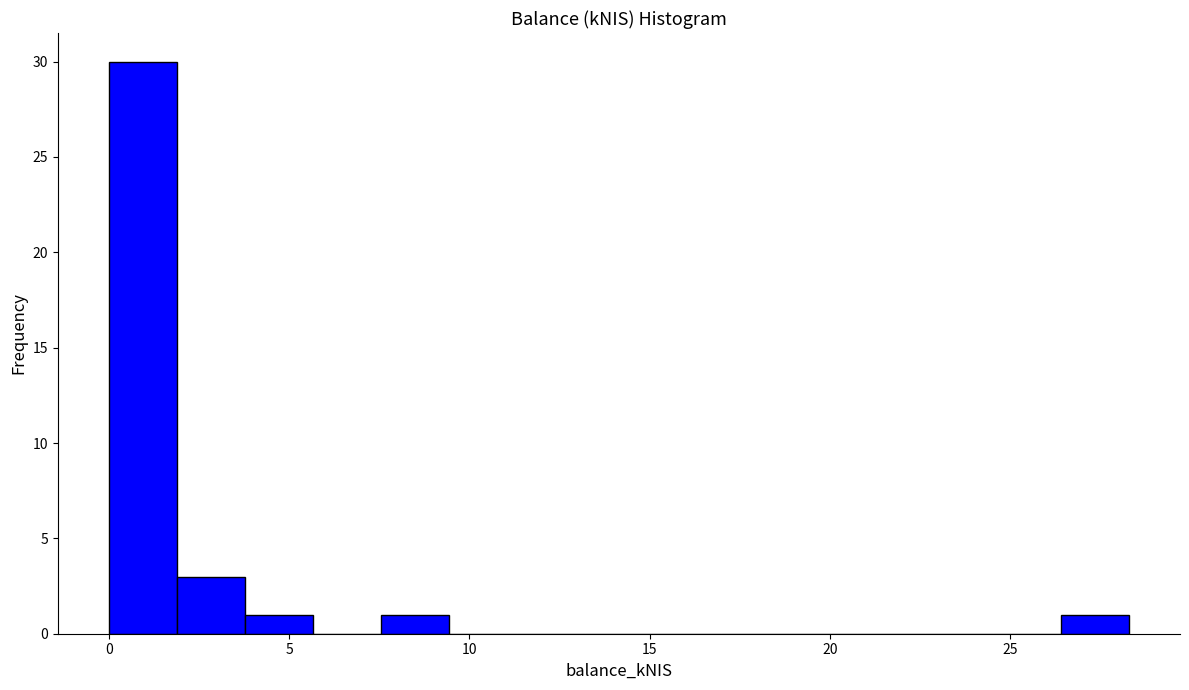

Around what value on the x-axis is the tallest bar? Give the approximate position of its centre, as read against the axis.

1.0